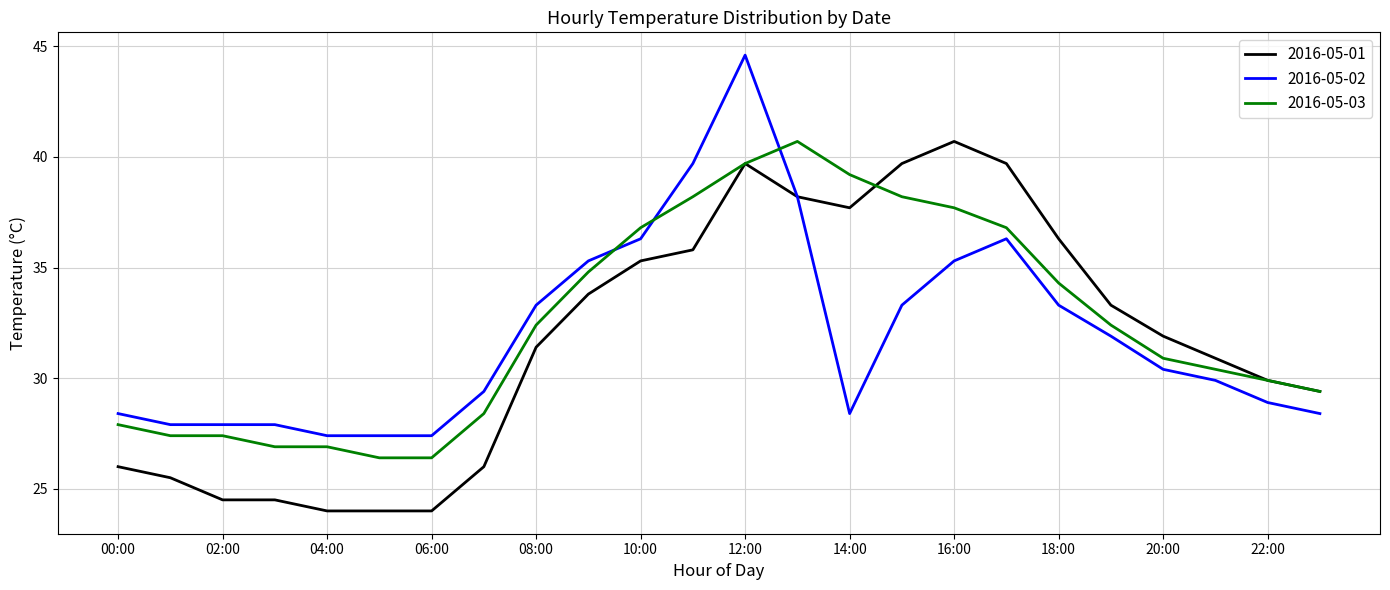

Which series ends up on top after the final intersection of 2016-05-03 and 2016-05-02?

2016-05-03